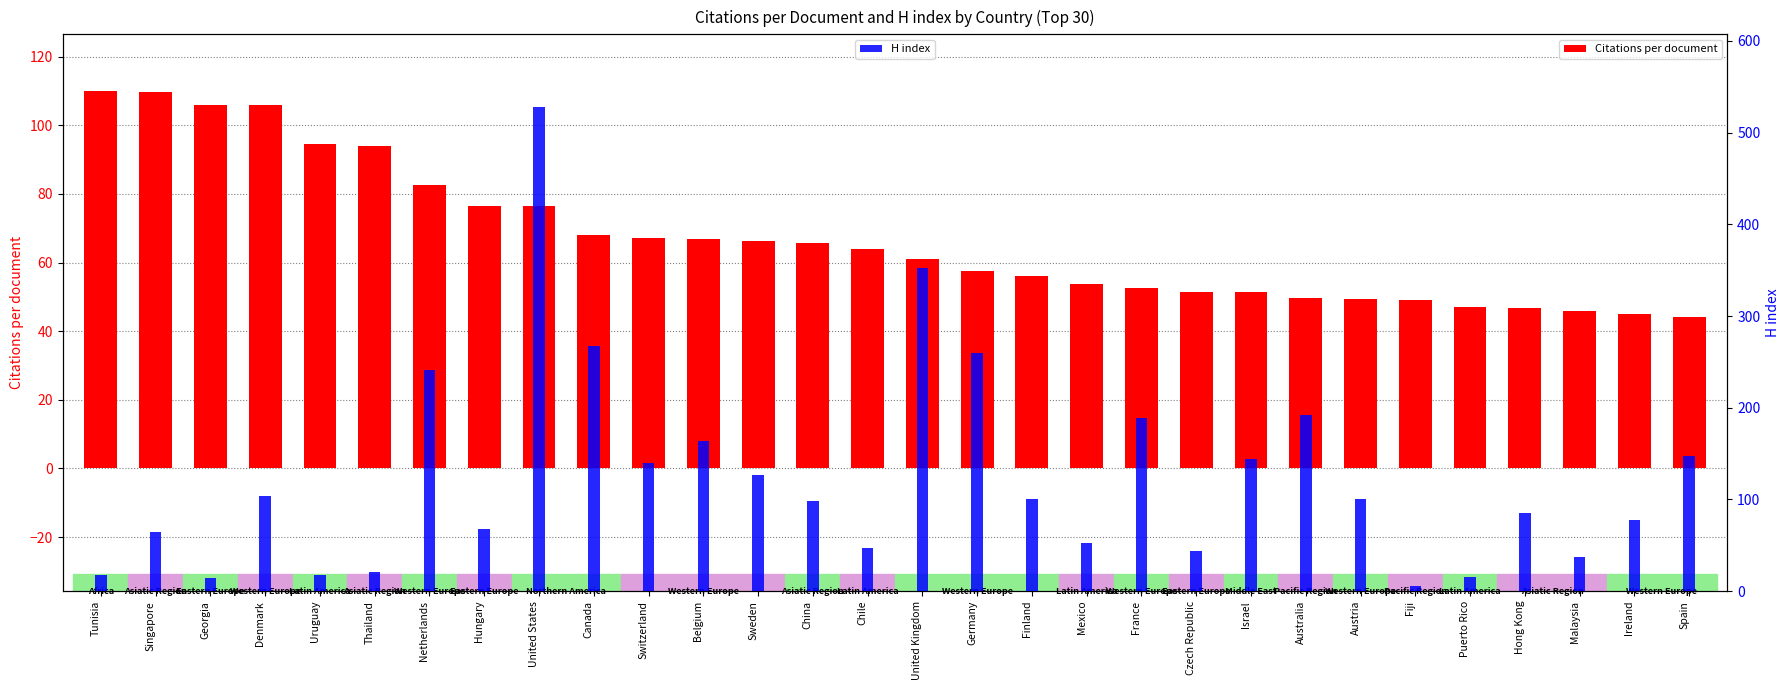

Where does the Citations per document series first go above 63?

Tunisia